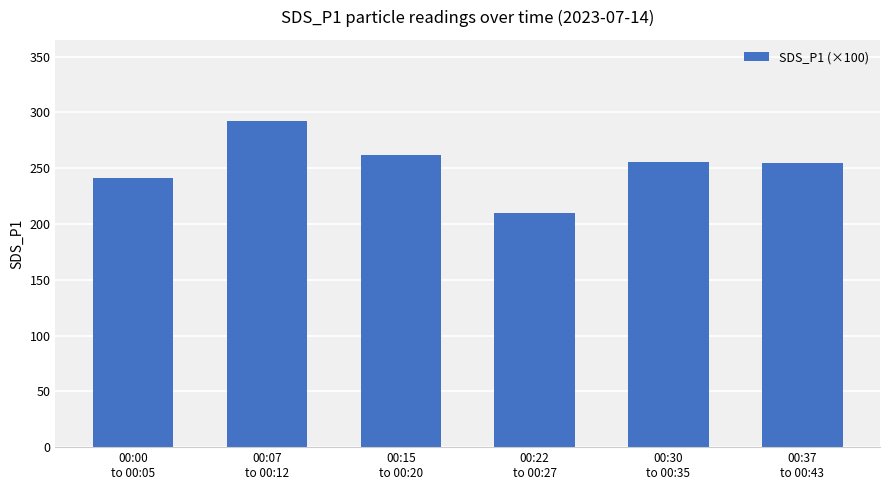

What is the value of the 3rd bar from the left?

262.0